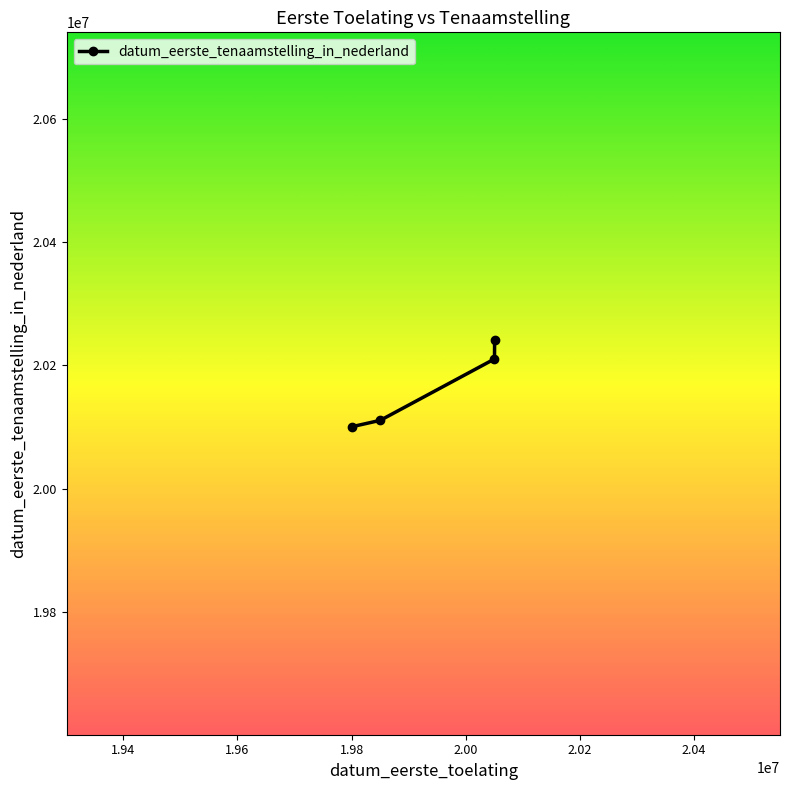

True or false: there are more than 1 points higher than both neighbors.

False